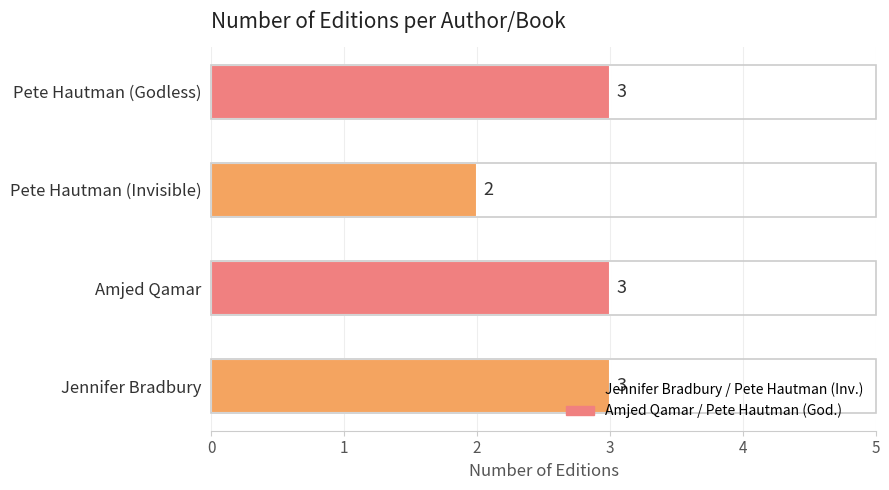

Which has a higher value, Pete Hautman (Godless) or Pete Hautman (Invisible)?

Pete Hautman (Godless)